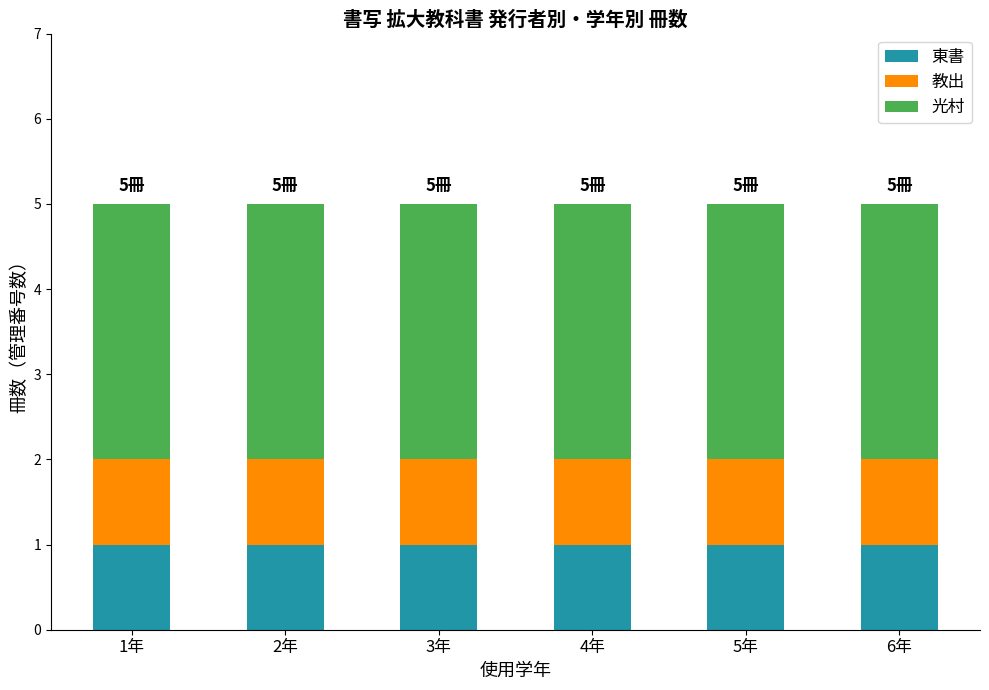

The value of 東書 at 1年 is 1. True or false?

True